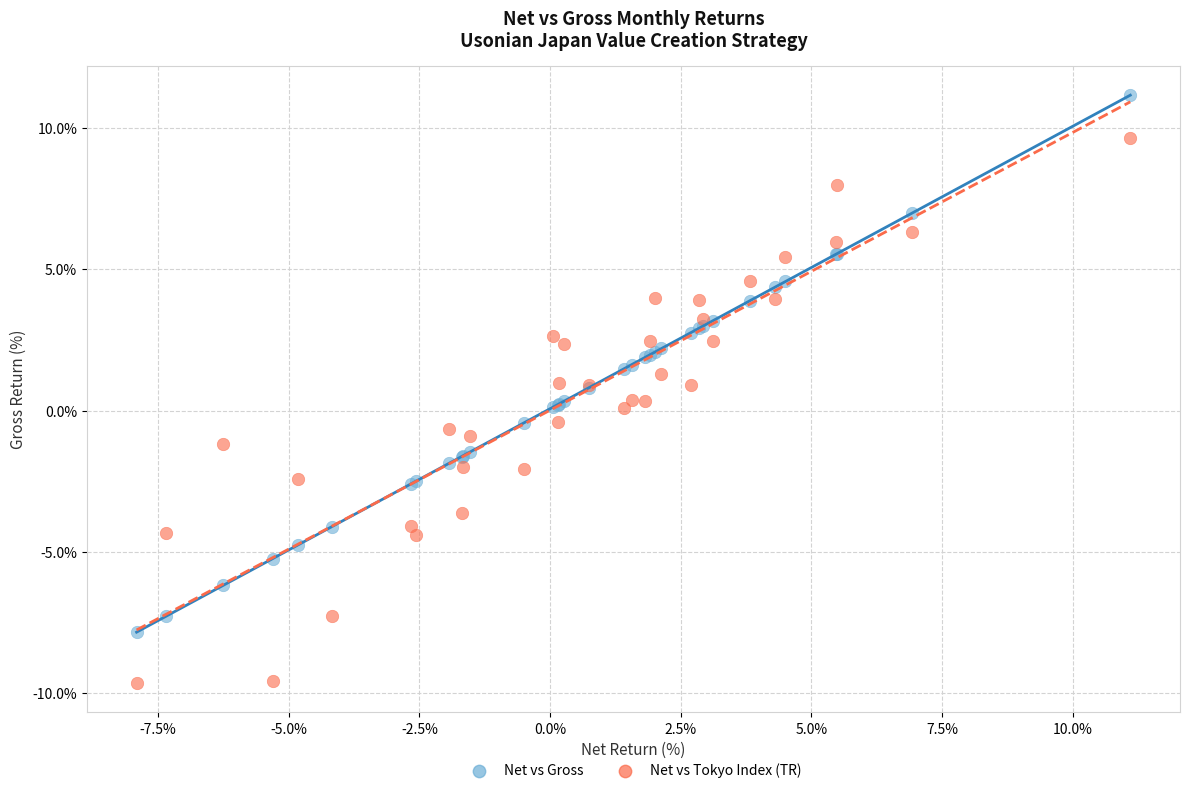

What are all the series names shown in the legend?

Net vs Gross, Net vs Tokyo Index (TR)